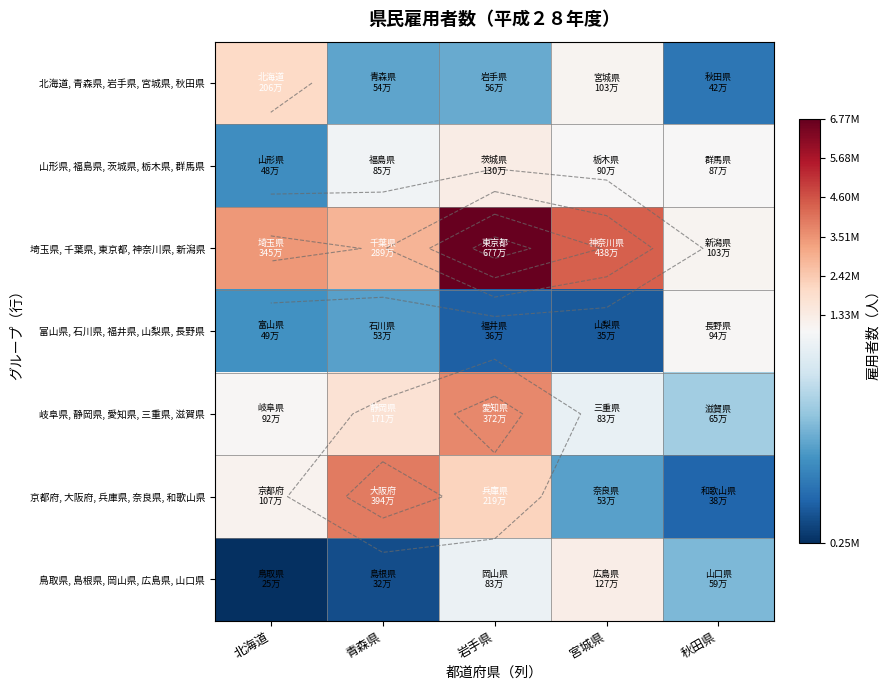

At which label does 岐阜県, 静岡県, 愛知県, 三重県, 滋賀県 reach its peak?

岩手県